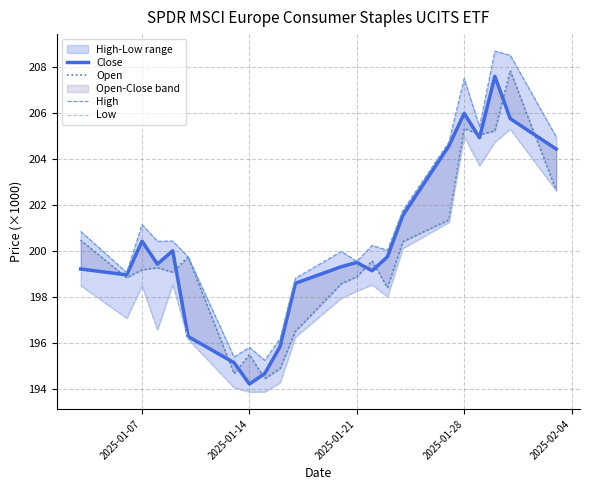

Which series has the widest spread of values?

High